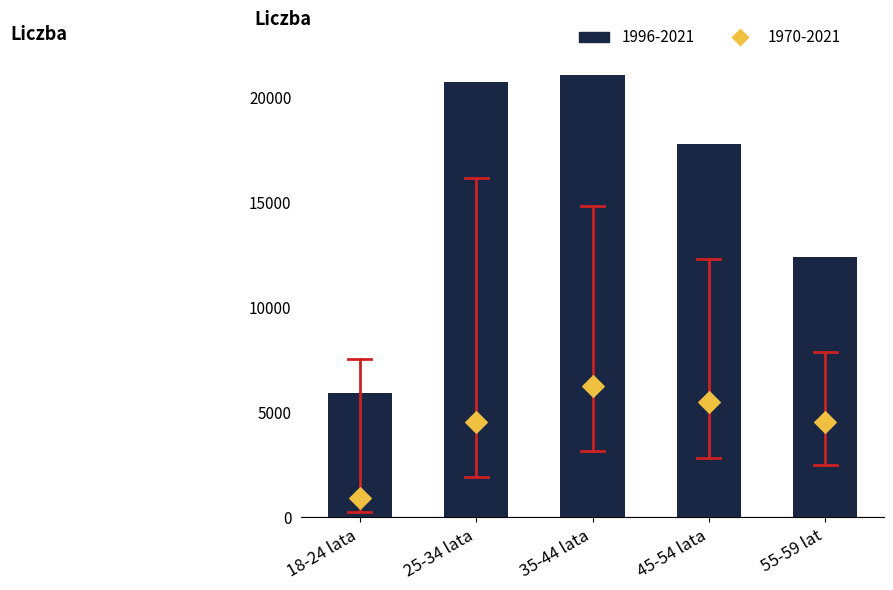

At how many categories does at least one series exceed 17983?

2